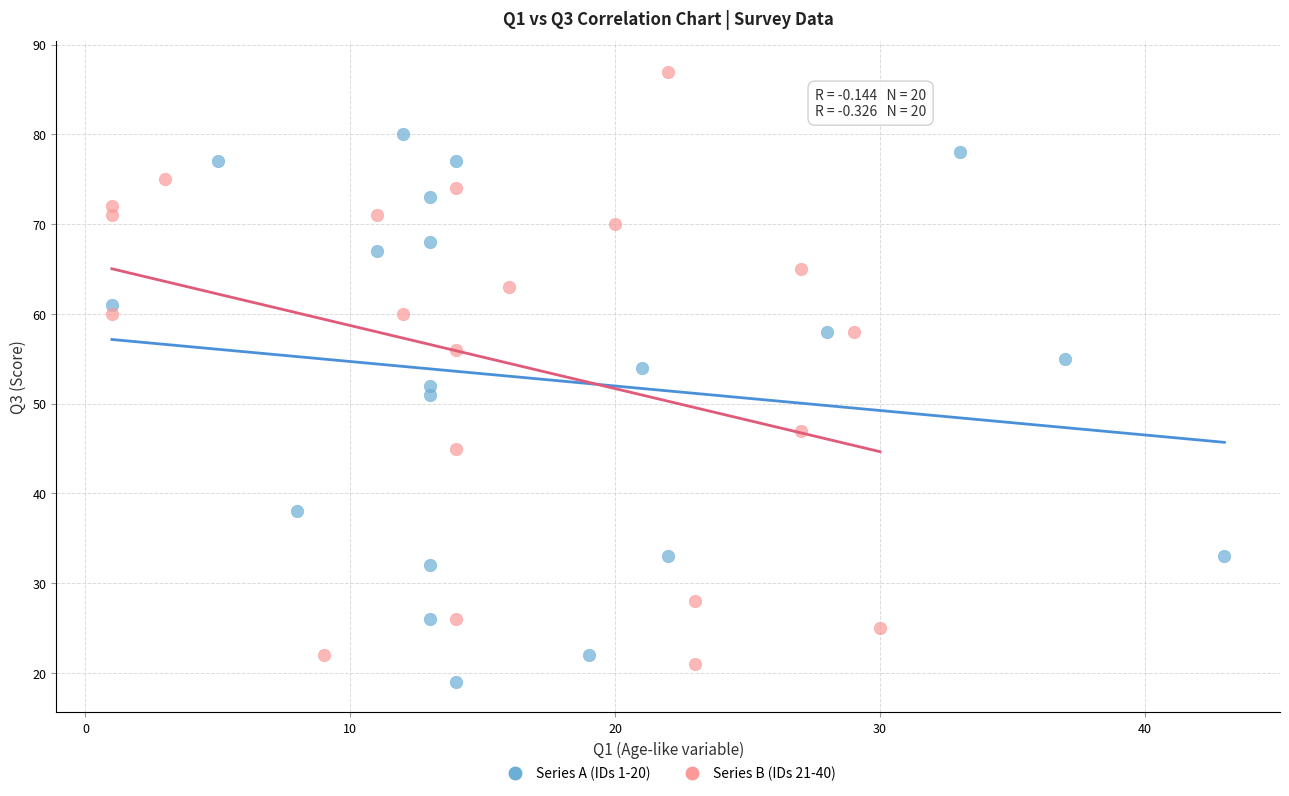

Which series has the largest Y range (max minus min)?

Series B (IDs 21-40)